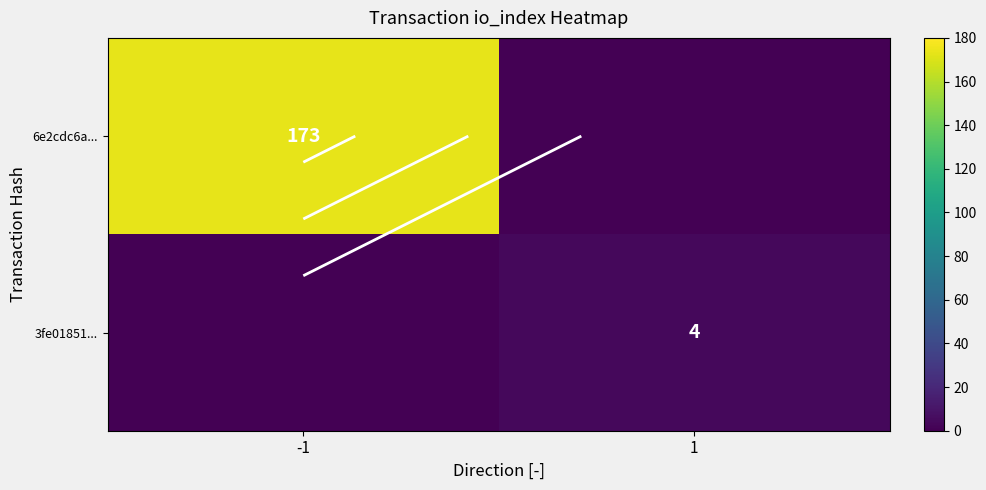

List the series in order of their overall mean, highest first.

6e2cdc6a..., 3fe01851...